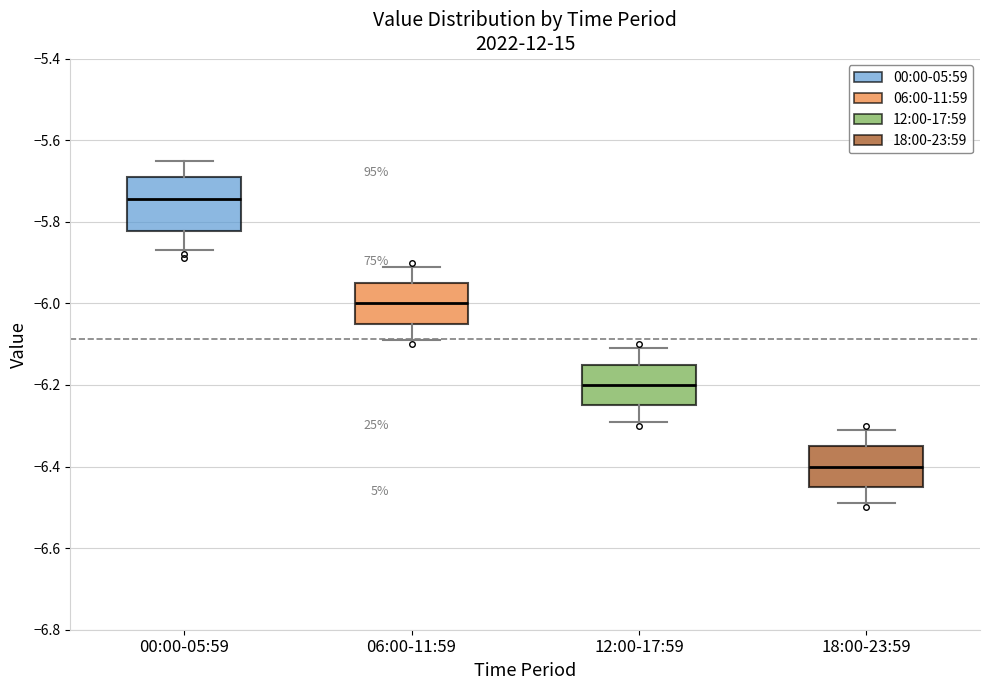

Reading left to right, read every box against the y-axis: the position of its median line, the range the box covers, and the ends of its whiskers. The values are not printed on the chart, so give them approximately, as read against the axis.

00:00-05:59: median -5.74, box -5.82 to -5.68, whiskers -5.86 to -5.64
06:00-11:59: median -6.00, box -6.04 to -5.94, whiskers -6.08 to -5.90
12:00-17:59: median -6.20, box -6.24 to -6.14, whiskers -6.28 to -6.10
18:00-23:59: median -6.40, box -6.44 to -6.34, whiskers -6.48 to -6.30